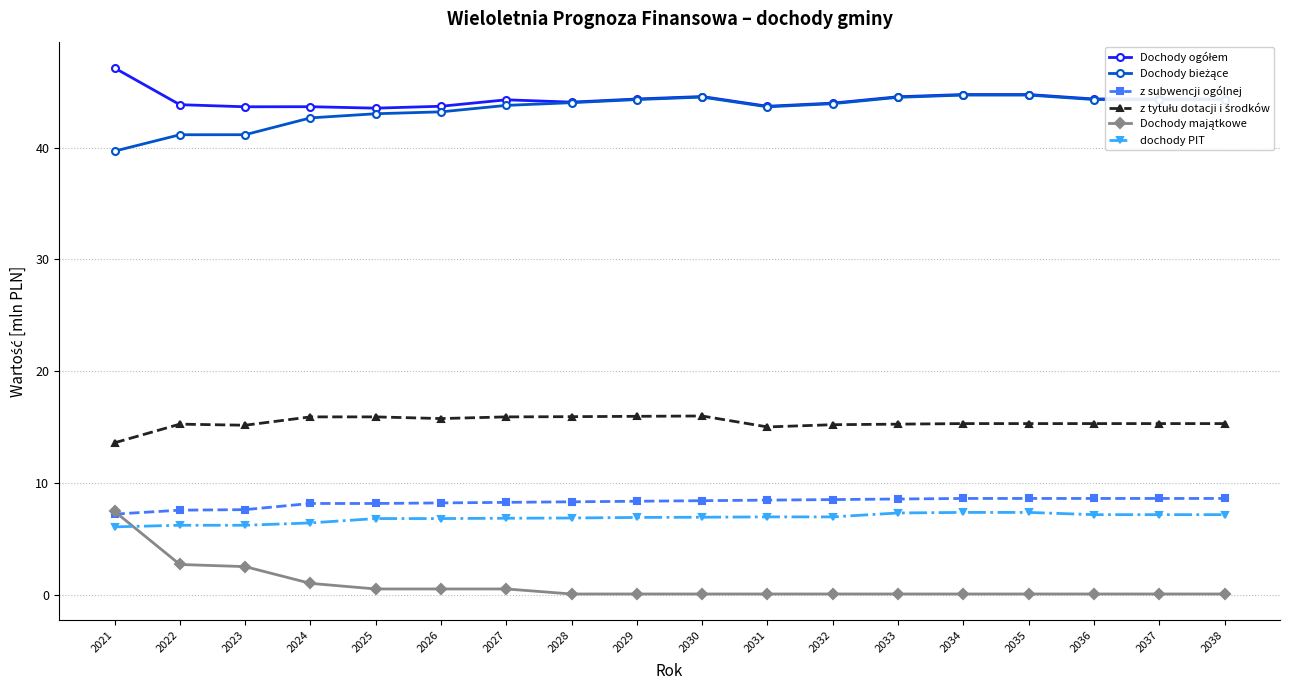

Does the chart display data point markers on the line(s)?

Yes